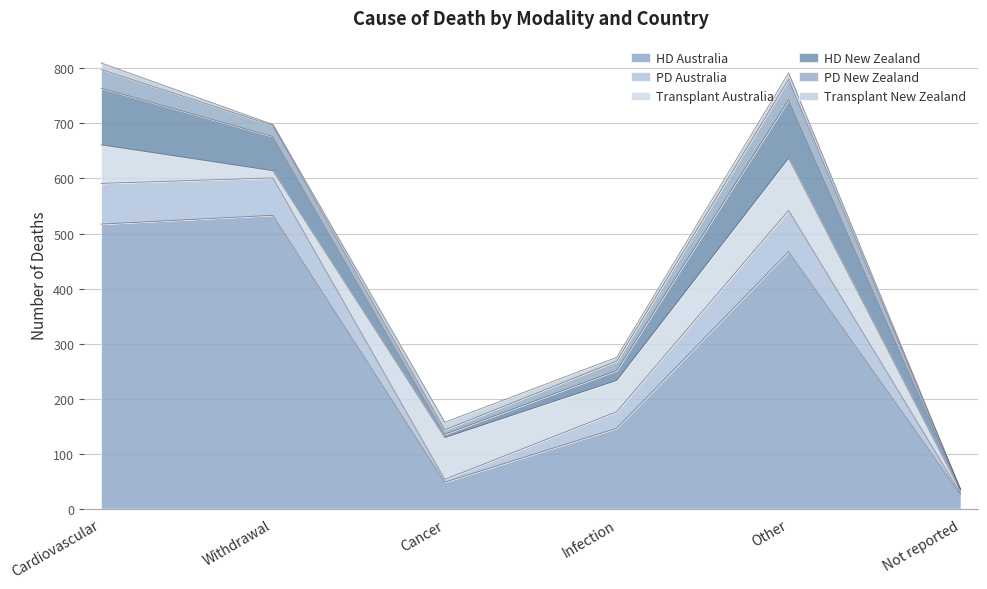

Count the number of categories in the chart.

6